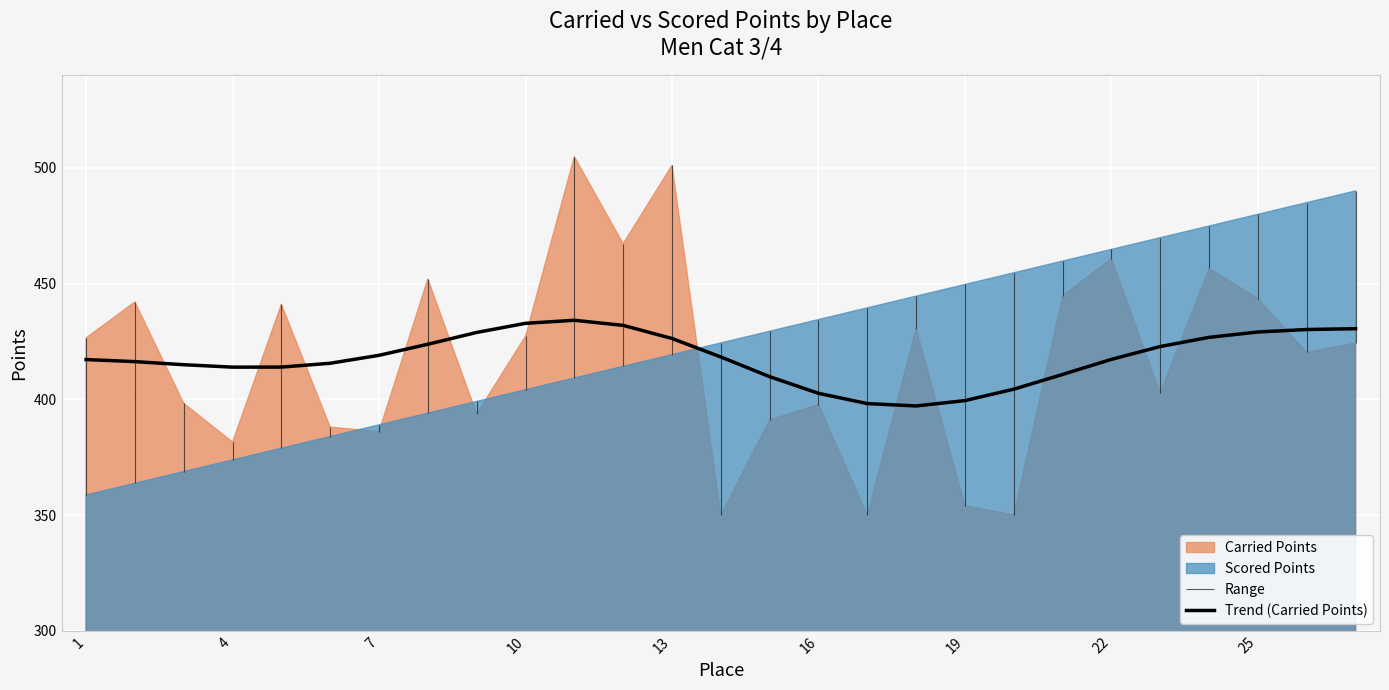

Reading left to right, list all the values displayed in this chart.

417.2	416.3	415.0	413.9	413.9	415.6	419.0	423.8	428.9	432.9	434.2	432.0	426.3	418.3	409.8	402.6	398.2	397.1	399.5	404.4	410.8	417.3	422.8	426.8	429.1	430.2	430.5